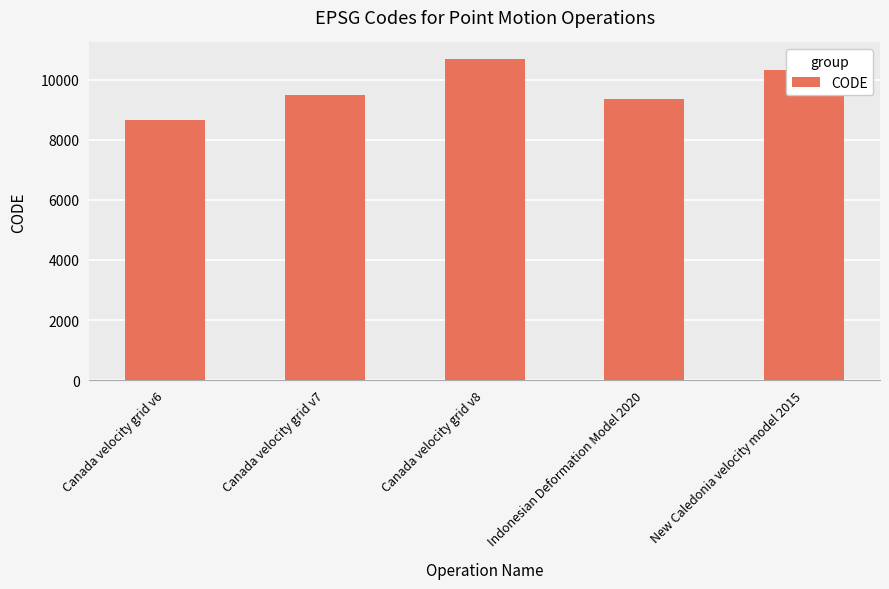

How many bars are there in total?

5